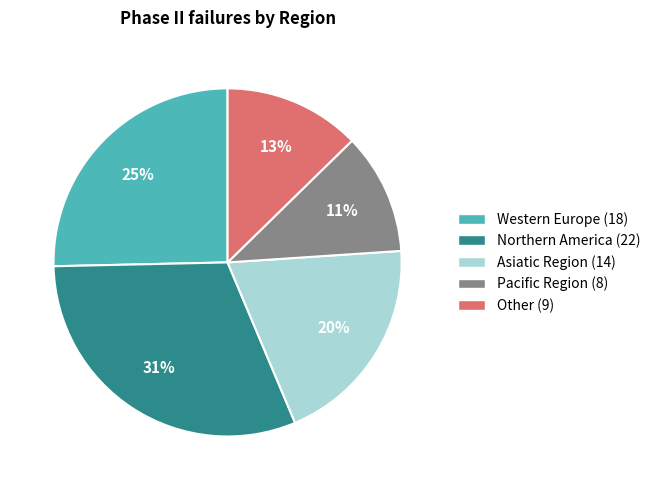

Does Asiatic Region account for over 50% of the chart?

No